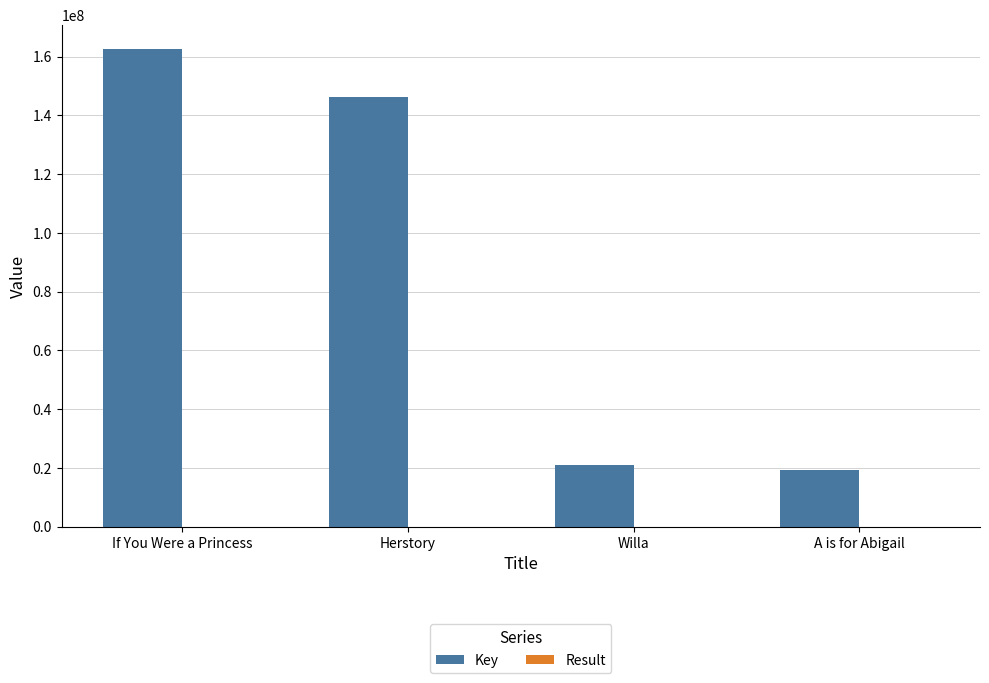

True or false: Key has a value of 162678634 at If You Were a Princess.

True